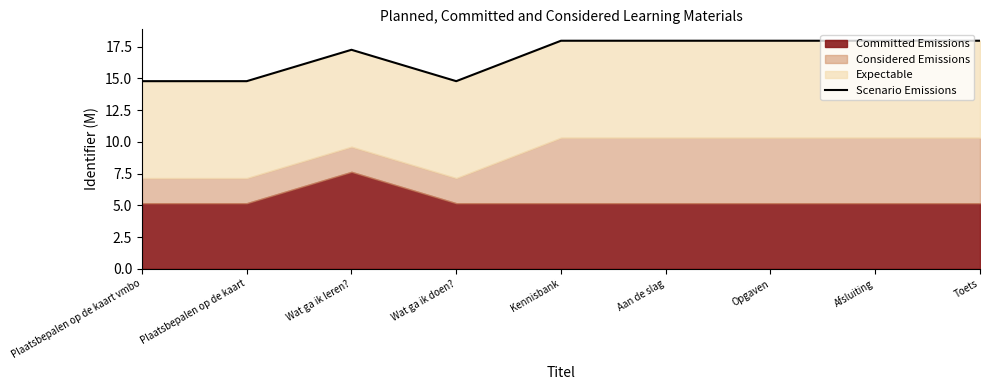

True or false: there are more than 2 points higher than both neighbors.

False